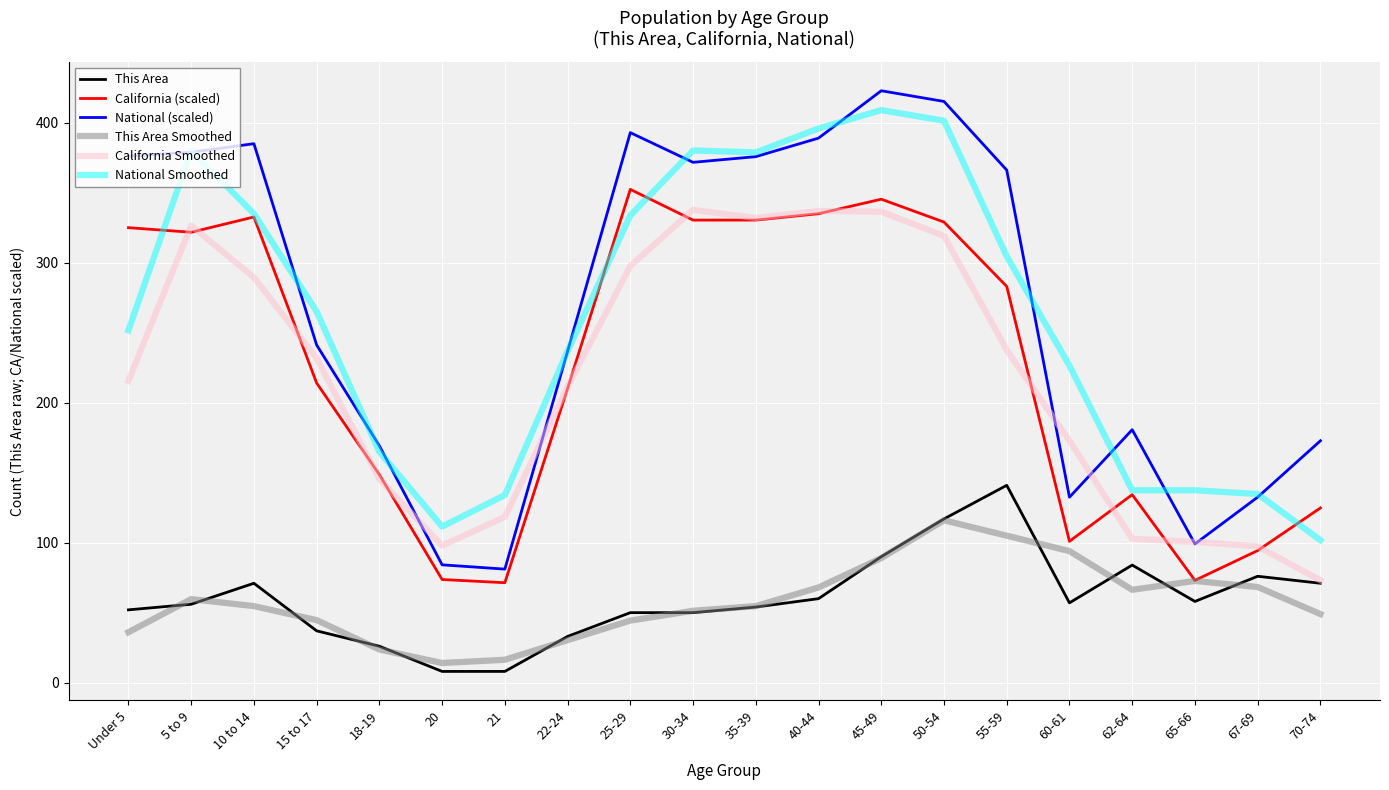

What is the average value of the National (scaled) series?

270.3